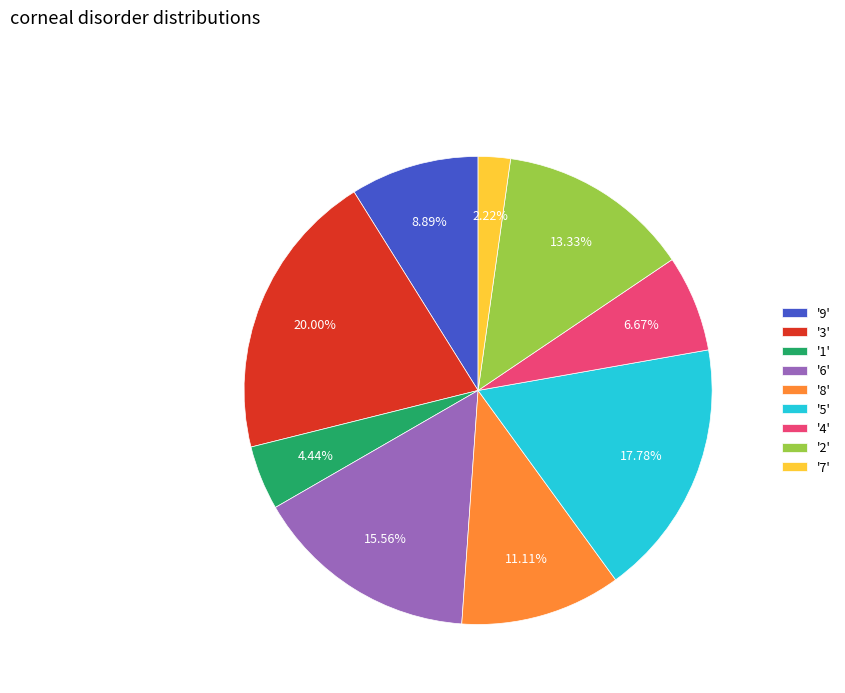

How many slices are in this pie chart?

9